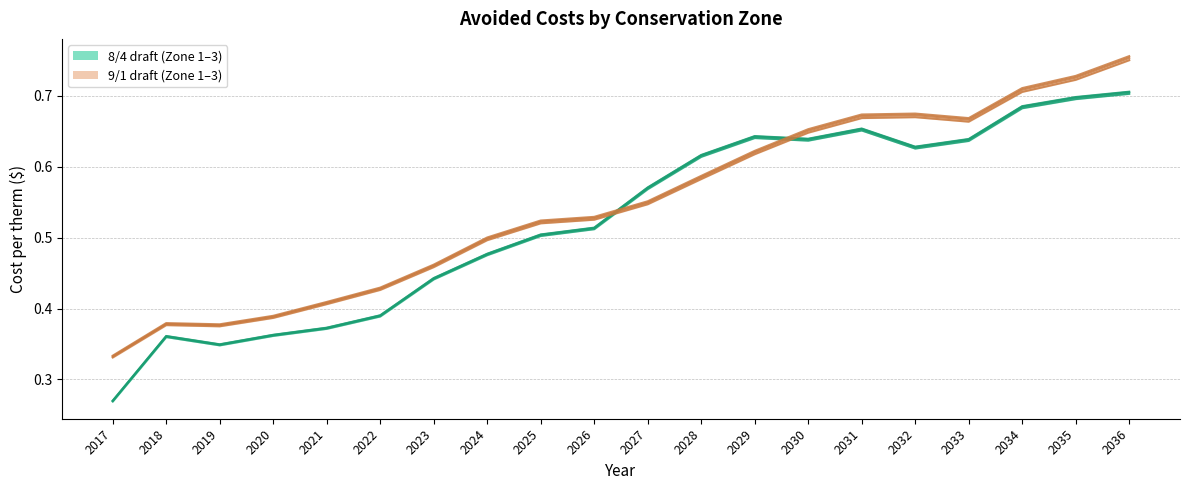

What is the value of the Zone 3 Avoided (9/1 draft) point at the 19th from the left?

0.7